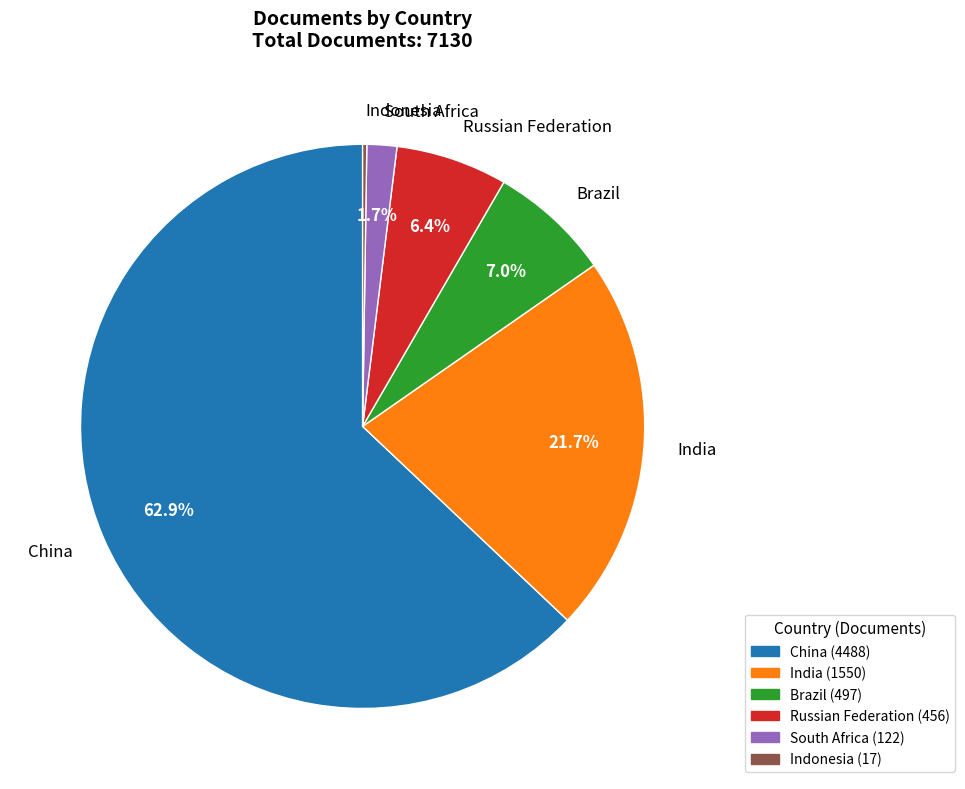

What is the majority slice?

China